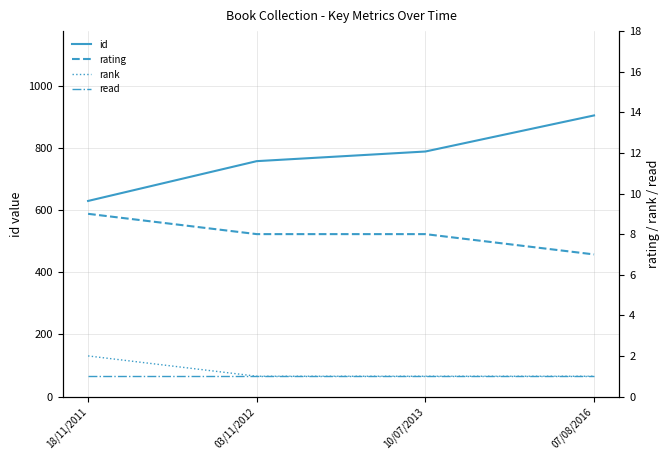

Count the number of data series in this chart.

4